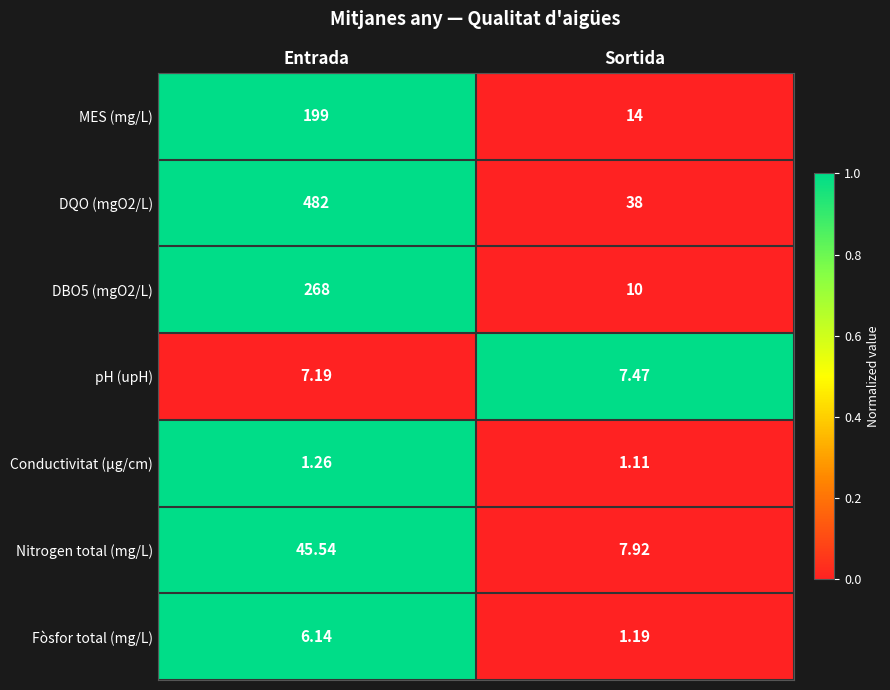

Is the value of Conductivitat (µg/cm) at Entrada greater than the value of Nitrogen total (mg/L) at Entrada?

No